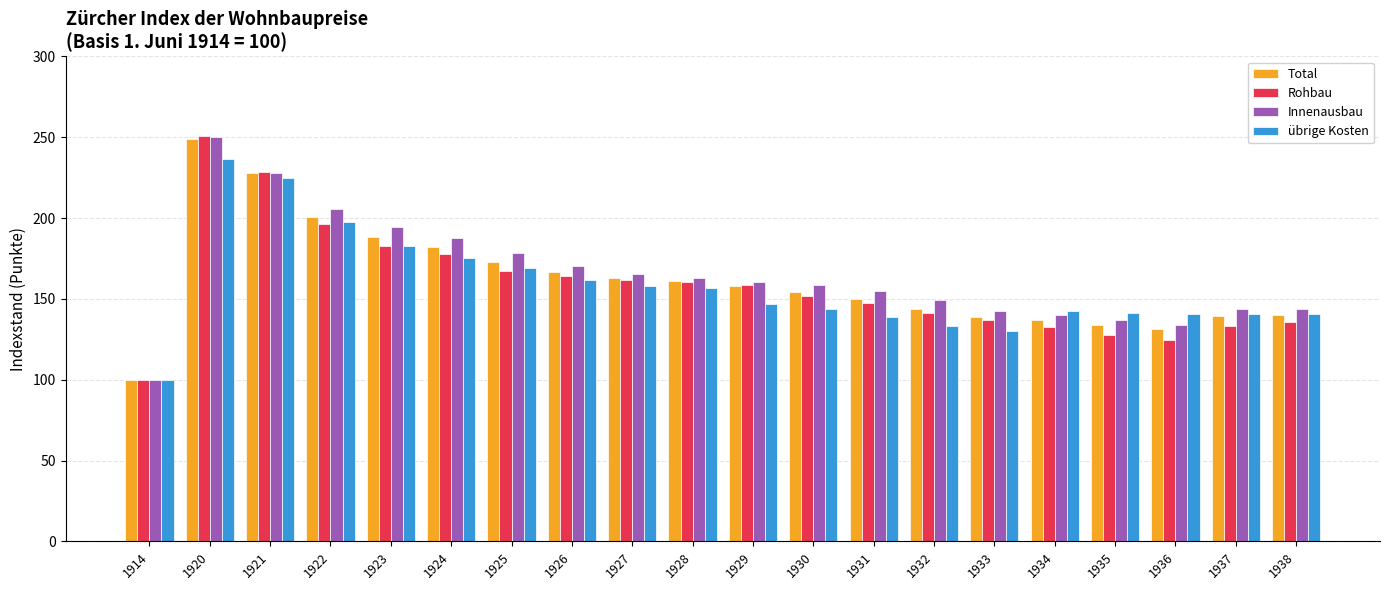

What are all the series names shown in the legend?

Total, Rohbau, Innenausbau, übrige Kosten